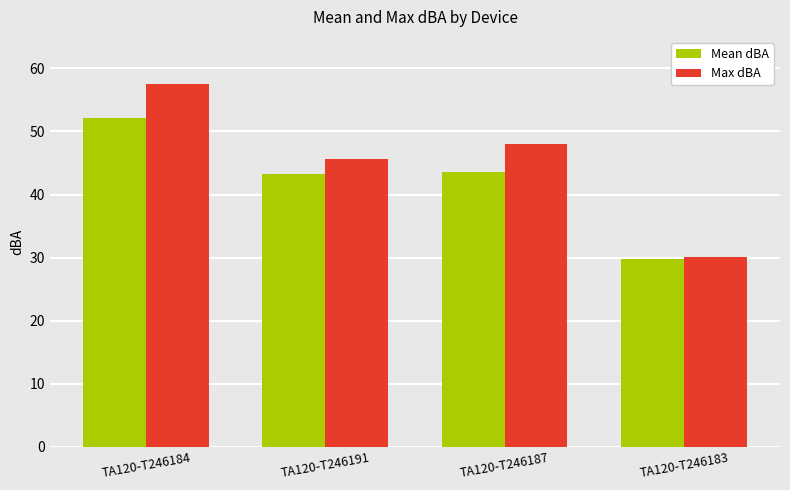

Rank the series by their maximum value, from highest to lowest.

Max dBA, Mean dBA